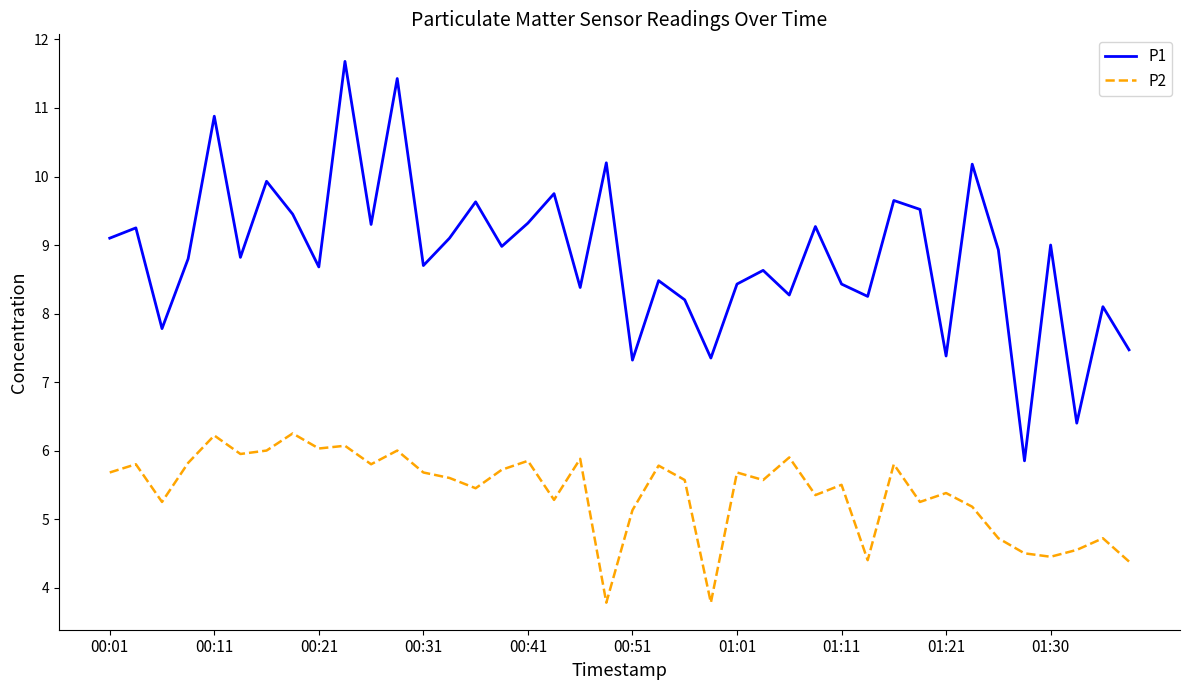

At how many categories does at least one series exceed 8?

33